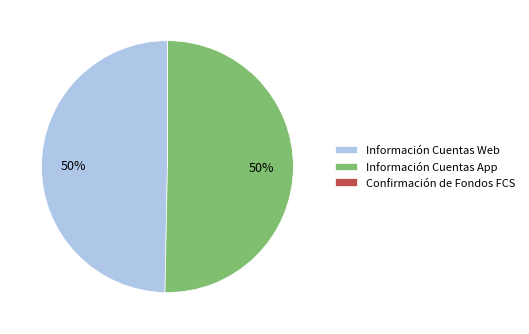

What is the ratio of the value at Información Cuentas App to the value at Información Cuentas Web?

1.0